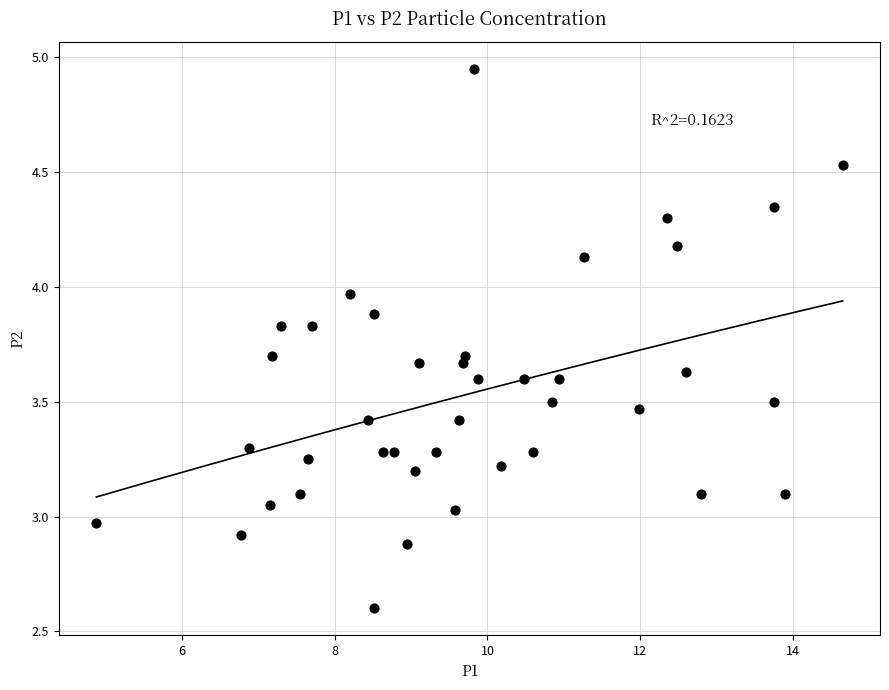

What is the range of X values (max minus min)?

9.8